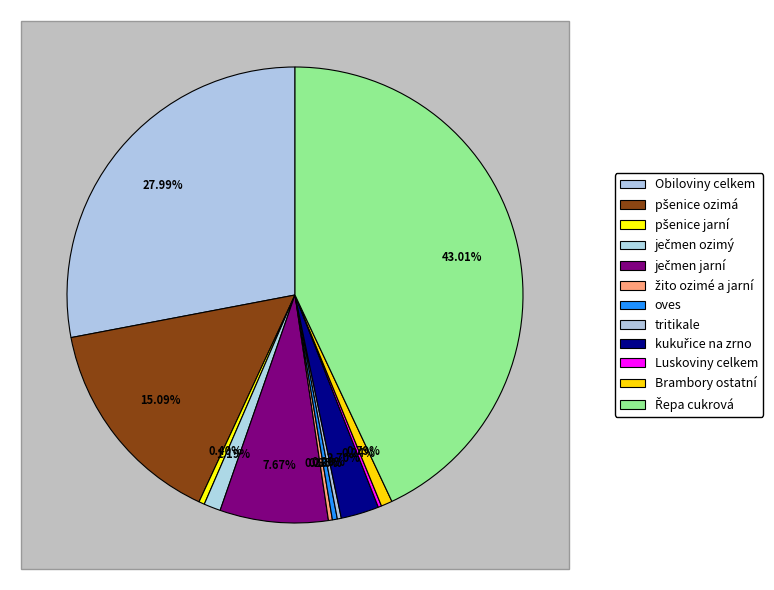

What percentage do oves and ječmen ozimý together represent?

1.5%